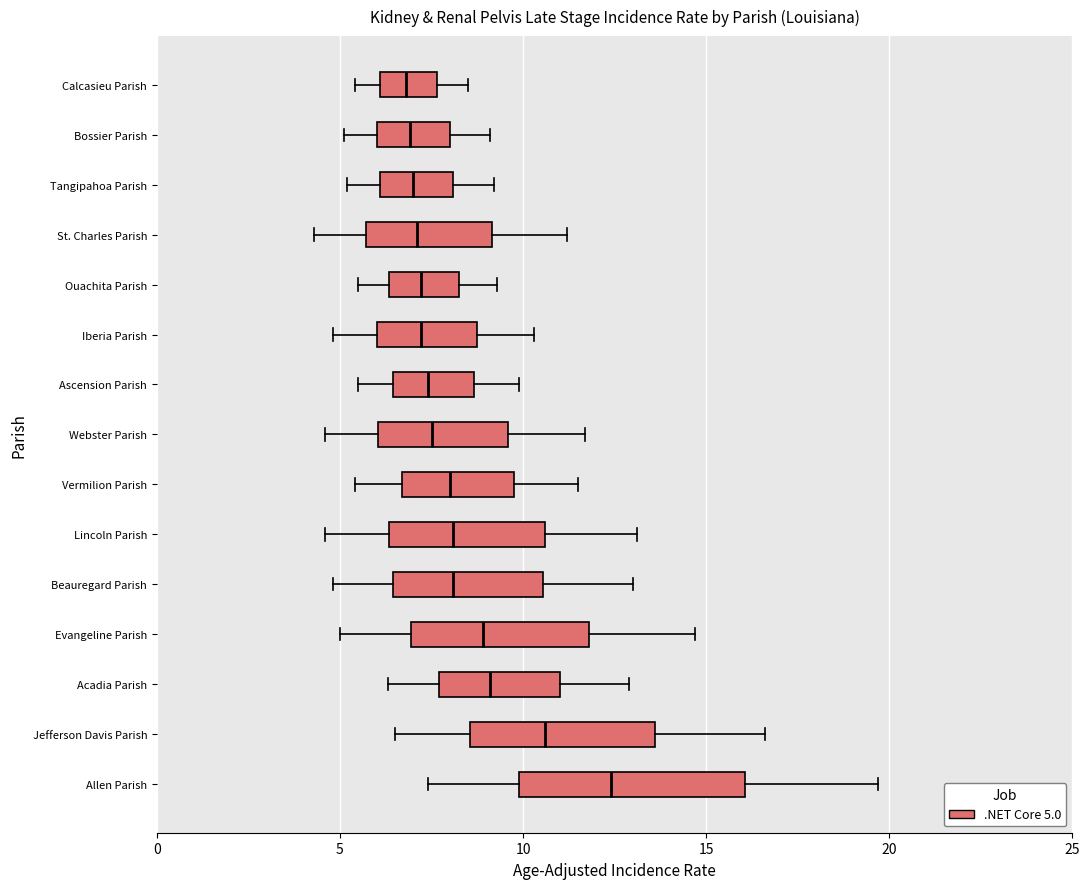

Which box is the widest, from its left edge to its right edge?

Allen Parish